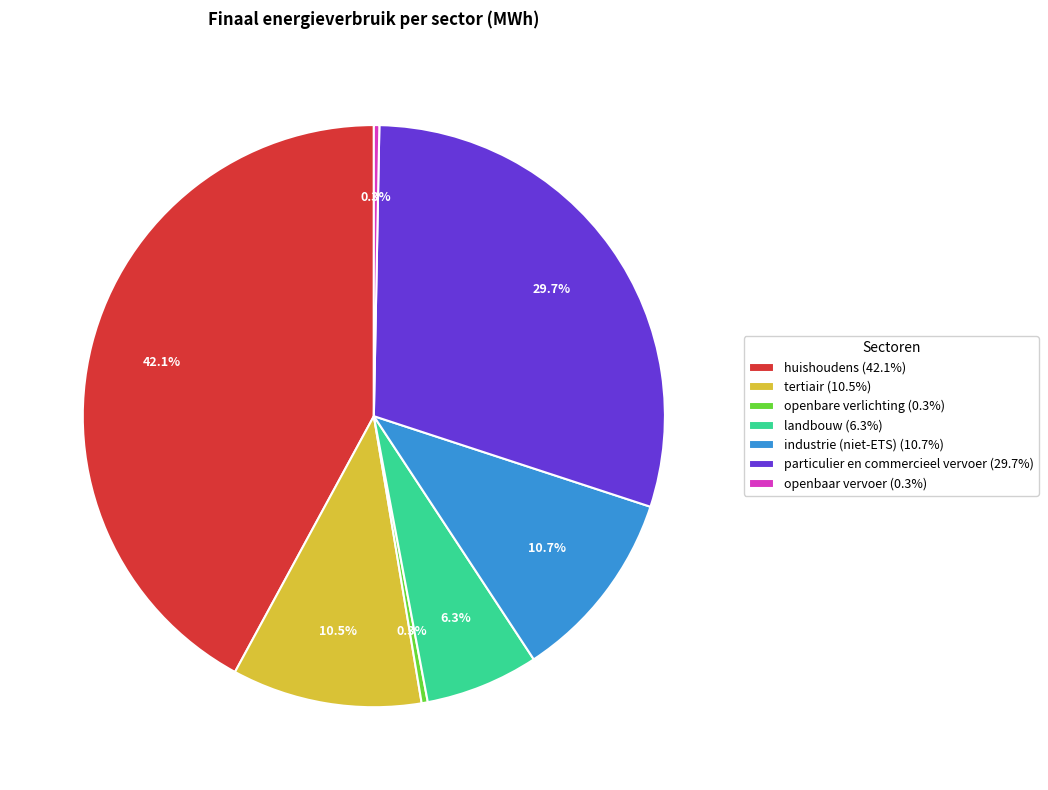

Which has a higher value, landbouw or openbaar vervoer?

landbouw